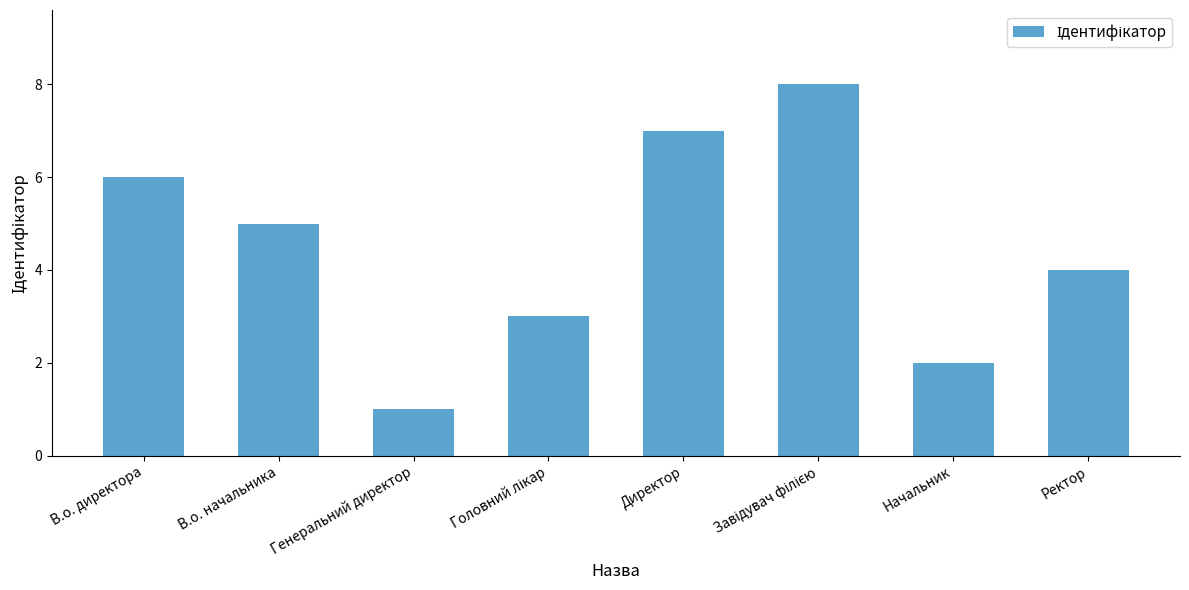

What is the difference between the maximum and minimum values?

7